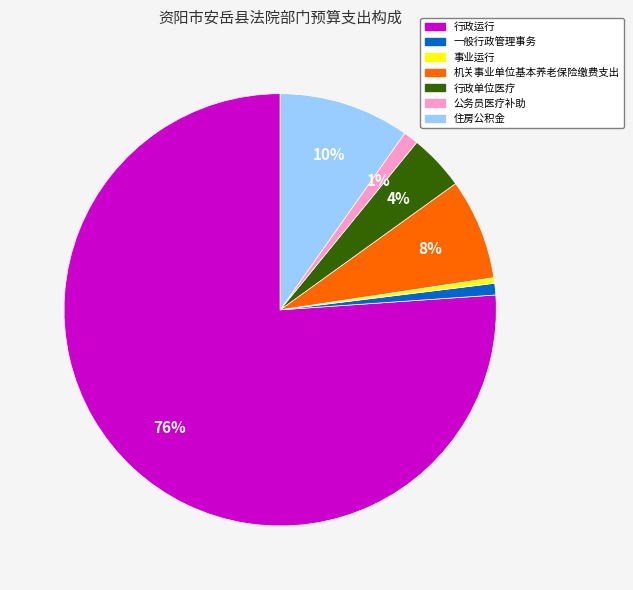

Count the number of slices in the pie.

7